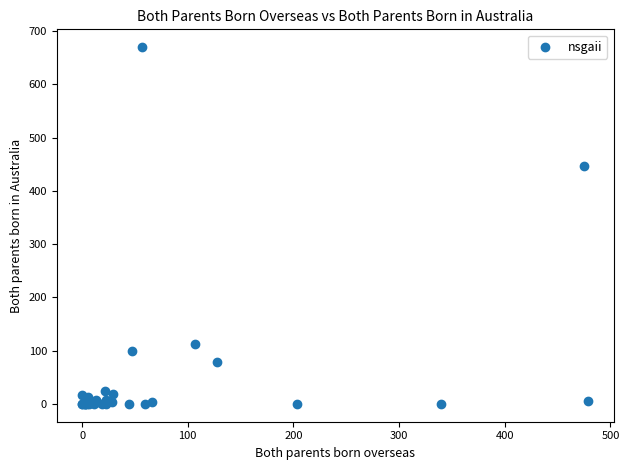

What Y value in the scatter plot is closest to 335?

447